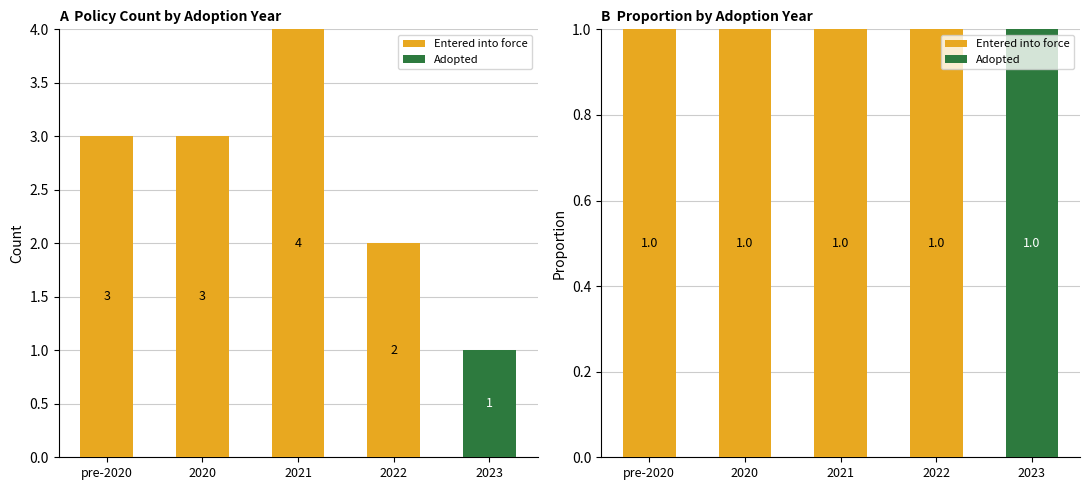

What are all the series names shown in the legend?

Entered into force, Adopted